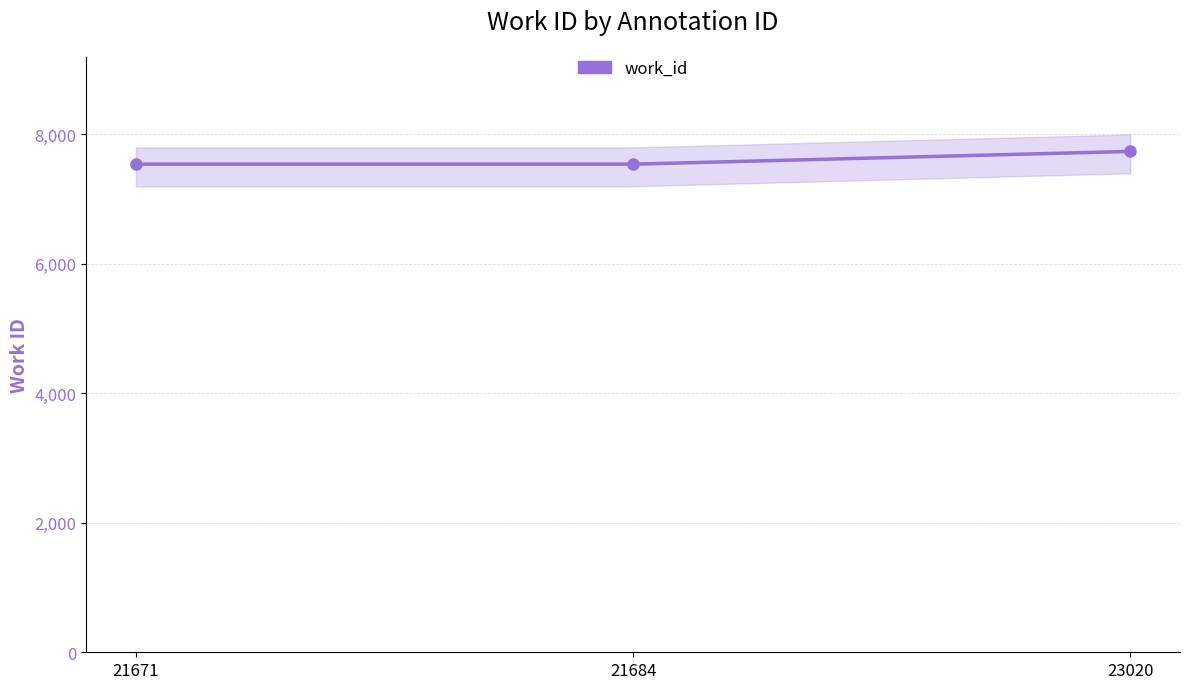

Where is the data nearest to the value 7639?

21671